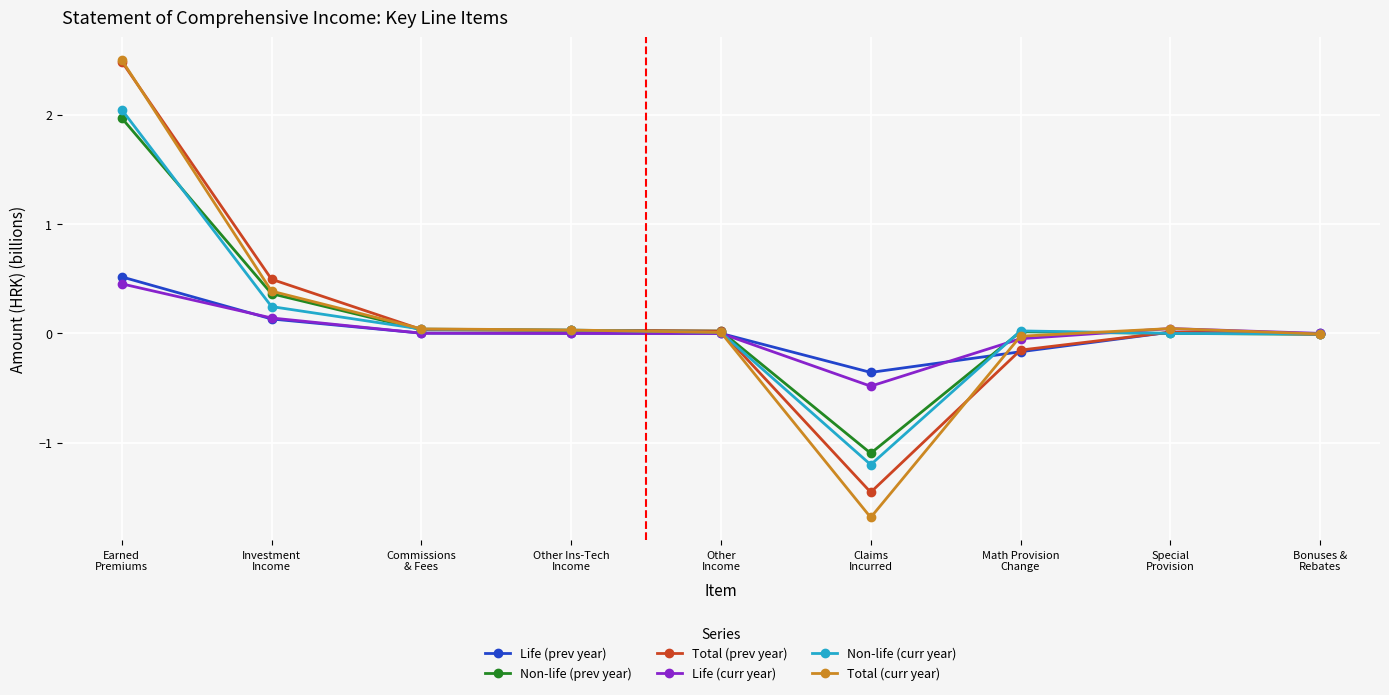

What is the label of the 1st point from the left?

Earned
Premiums